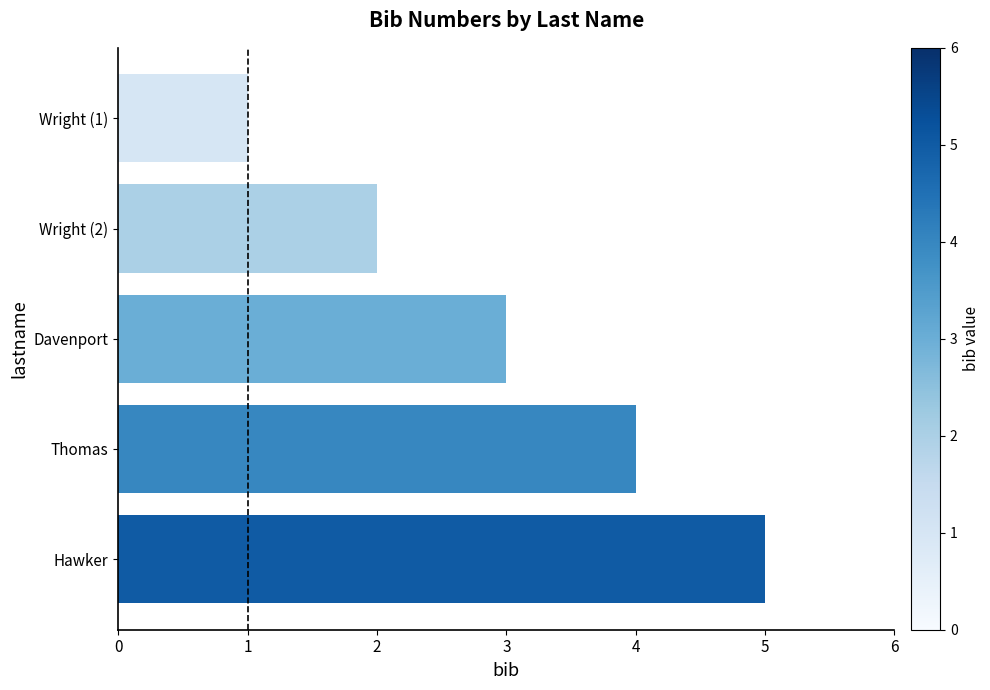

True or false: the data shows 1 at Davenport.

False